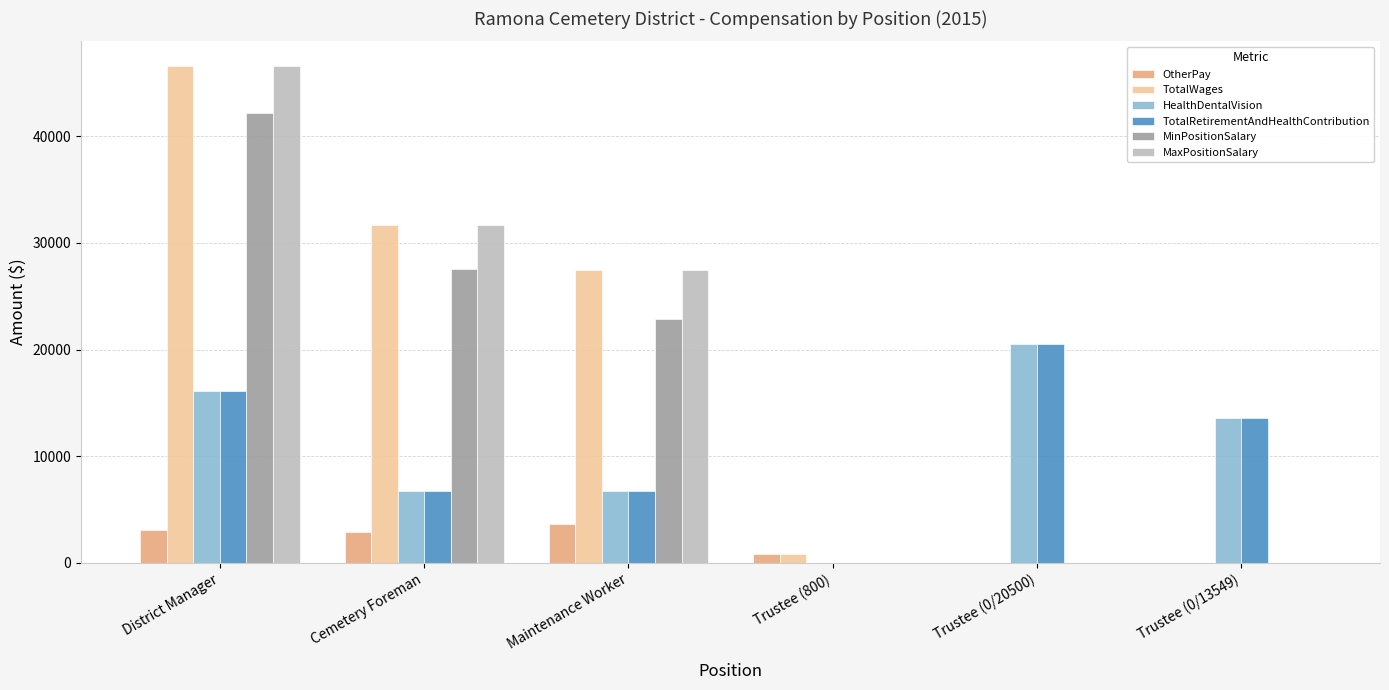

Which category has the highest value across all series?

District Manager